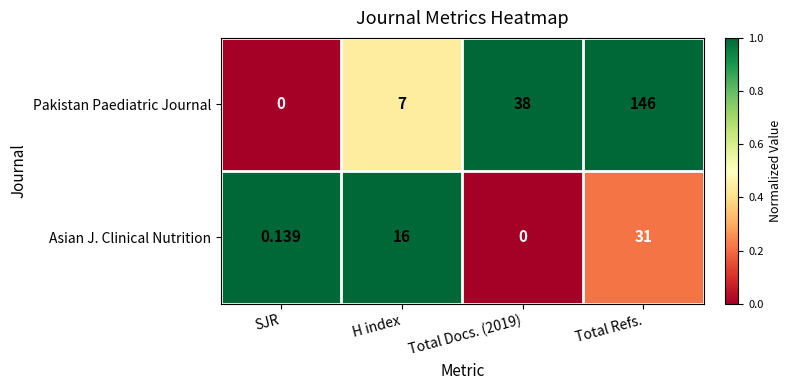

Rank the series at H index from highest to lowest value.

Asian J. Clinical Nutrition, Pakistan Paediatric Journal